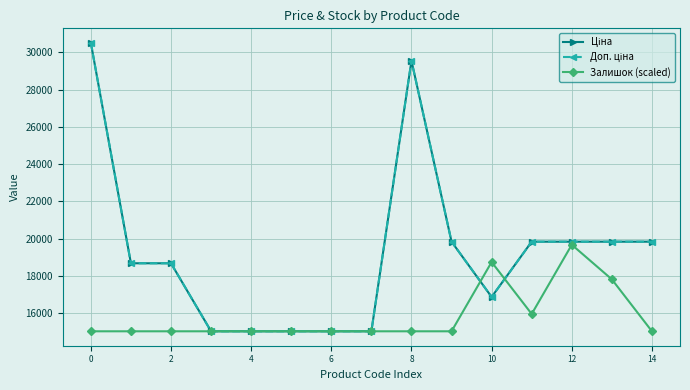

Does the chart have visible grid lines?

Yes